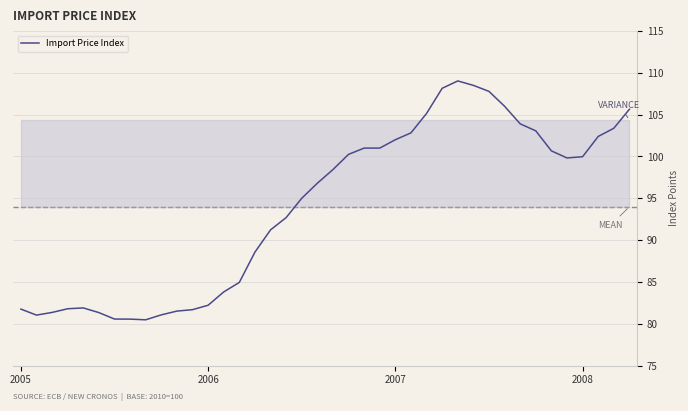

What is the smallest value displayed?

80.5